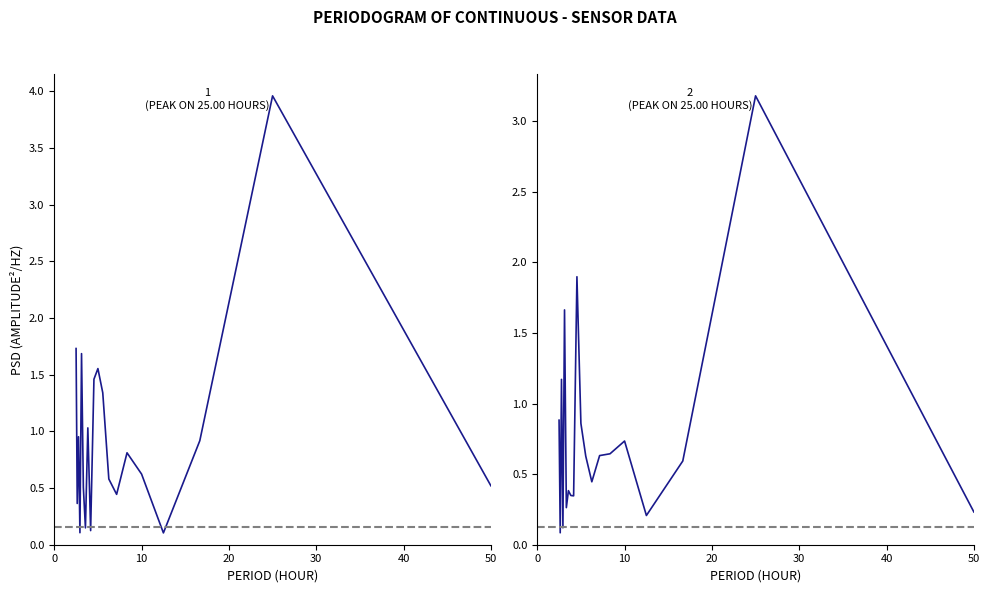

Reading left to right, what are all the values shown in this chart?

P1: 1.7	0.4	1.0	0.1	1.7	0.5	0.1	1.0	0.1	1.5	1.6	1.3	0.6	0.4	0.8	0.6	0.1	0.9	4.0	0.5
P2: 0.9	0.1	1.2	0.1	1.7	0.3	0.4	0.3	0.3	1.9	0.9	0.6	0.4	0.6	0.6	0.7	0.2	0.6	3.2	0.2